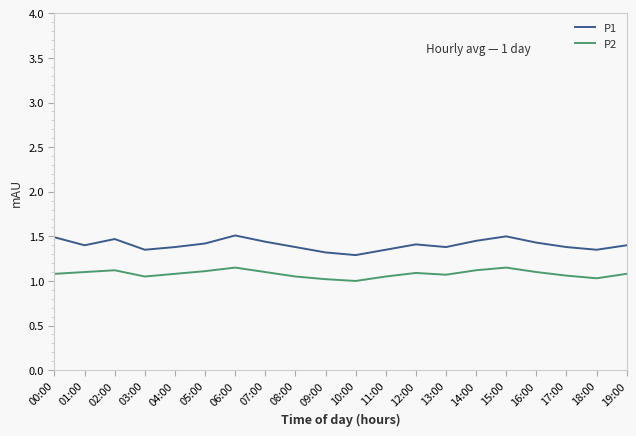

At which category does P1 reach its first local peak?

02:00